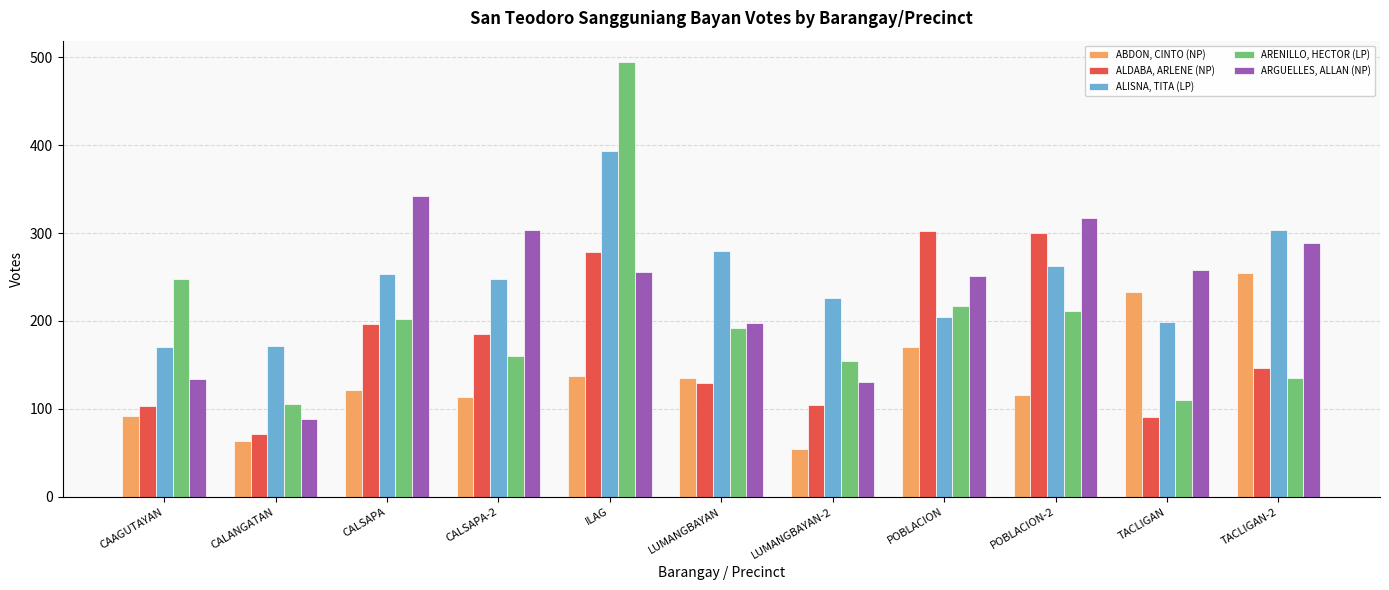

What is the sum of the ALISNA, TITA (LP) values at CAAGUTAYAN and POBLACION-2?

433